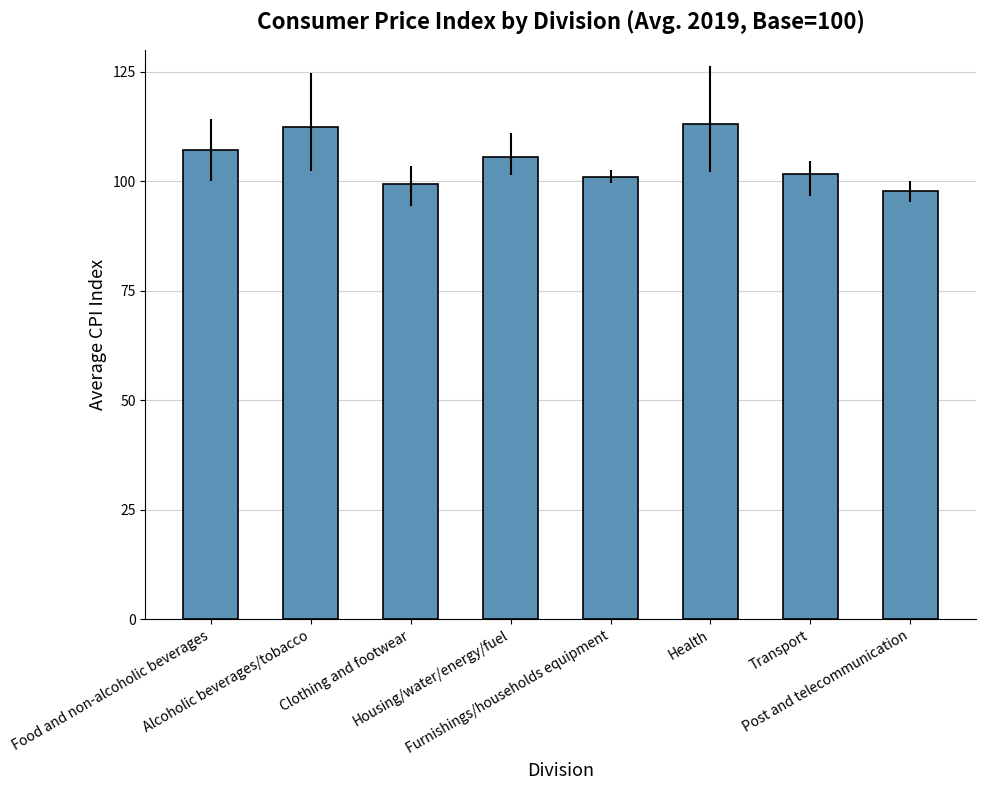

What is the value of the 3rd bar from the left?

99.4